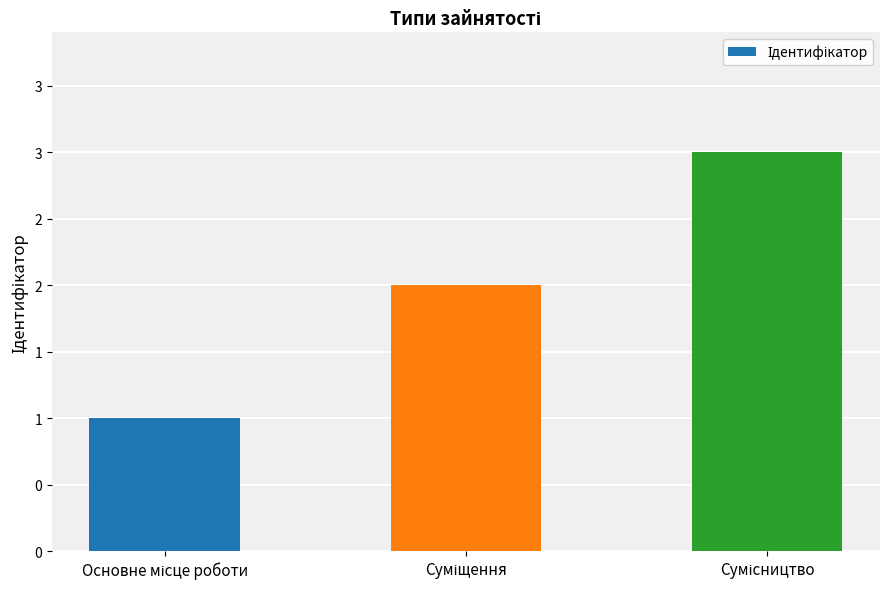

What is the difference between the values at Основне місце роботи and Суміщення?

1